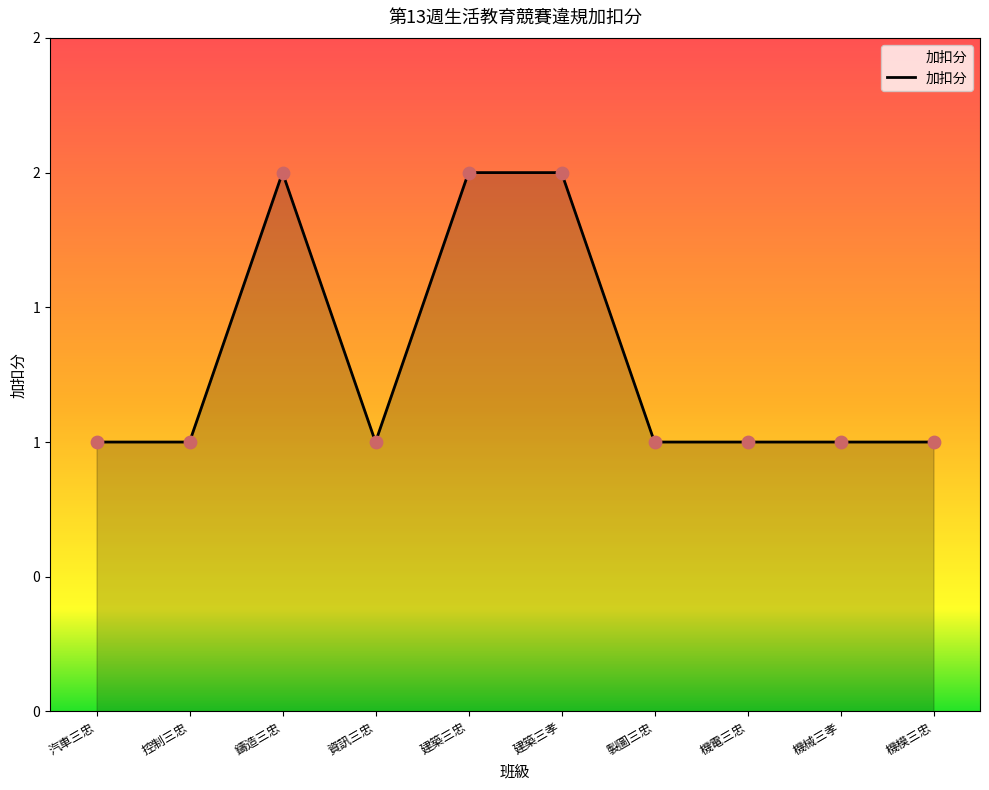

Is this an area chart (filled region under the line)?

Yes